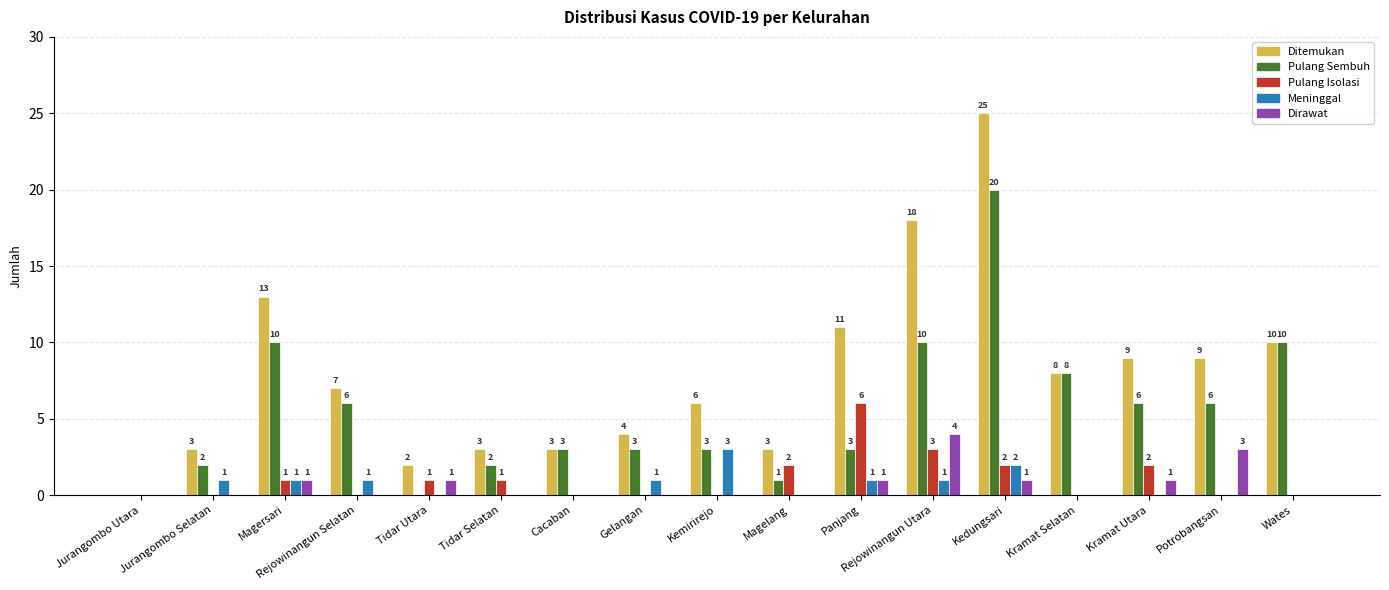

Which series changed the most between Gelangan and Potrobangsan?

Ditemukan